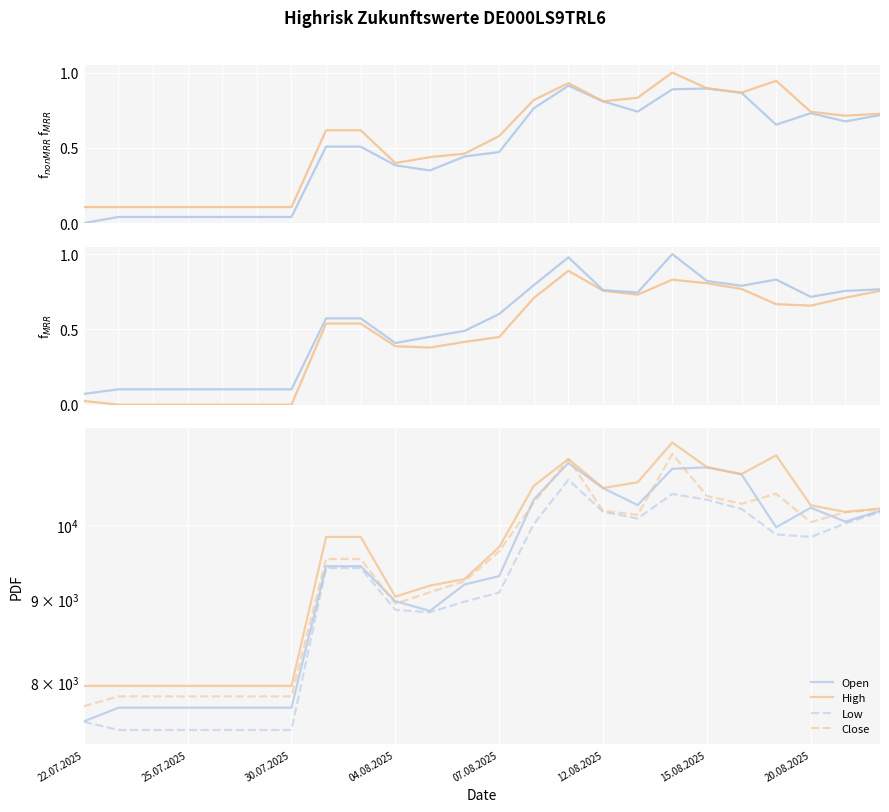

What is the spread (max minus min) of values at 14?

319